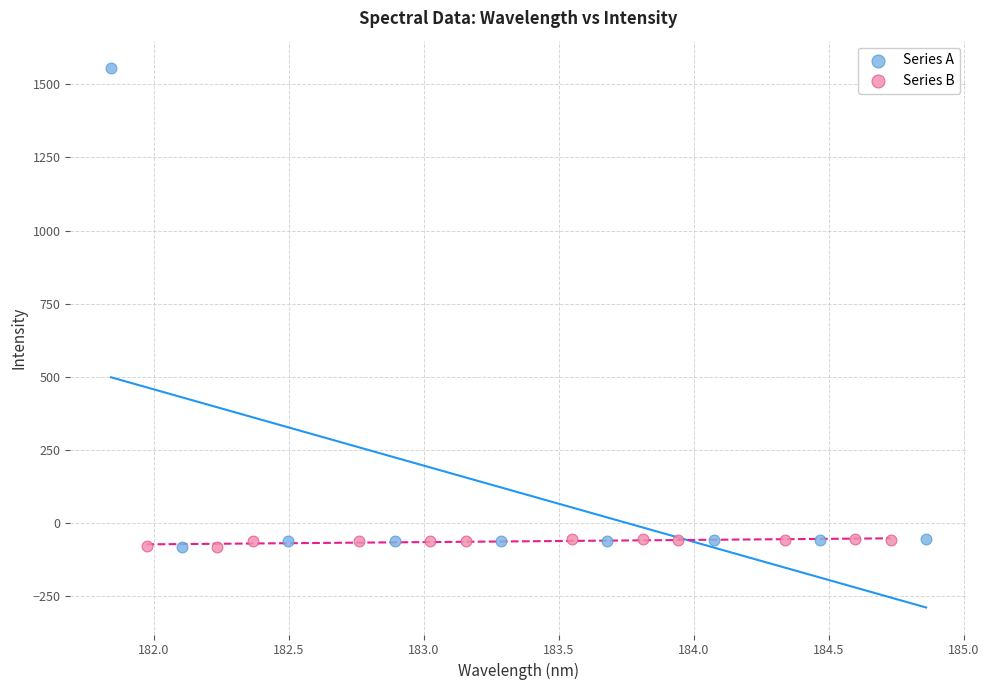

Which series has the widest spread of Y values?

Series A